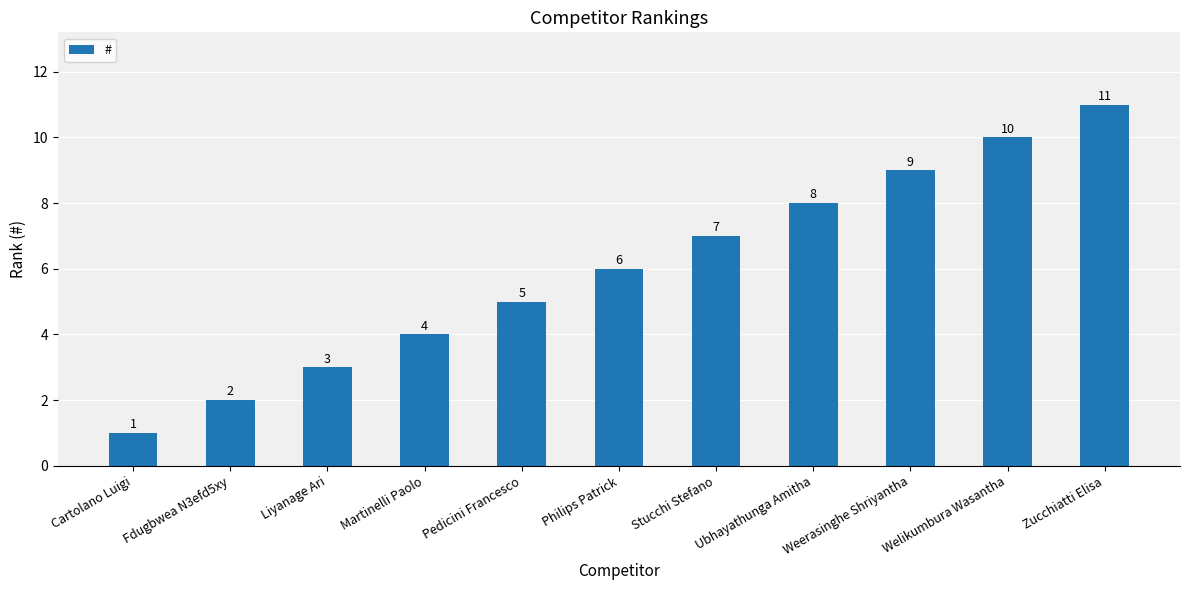

What position from the left is Stucchi Stefano?

7